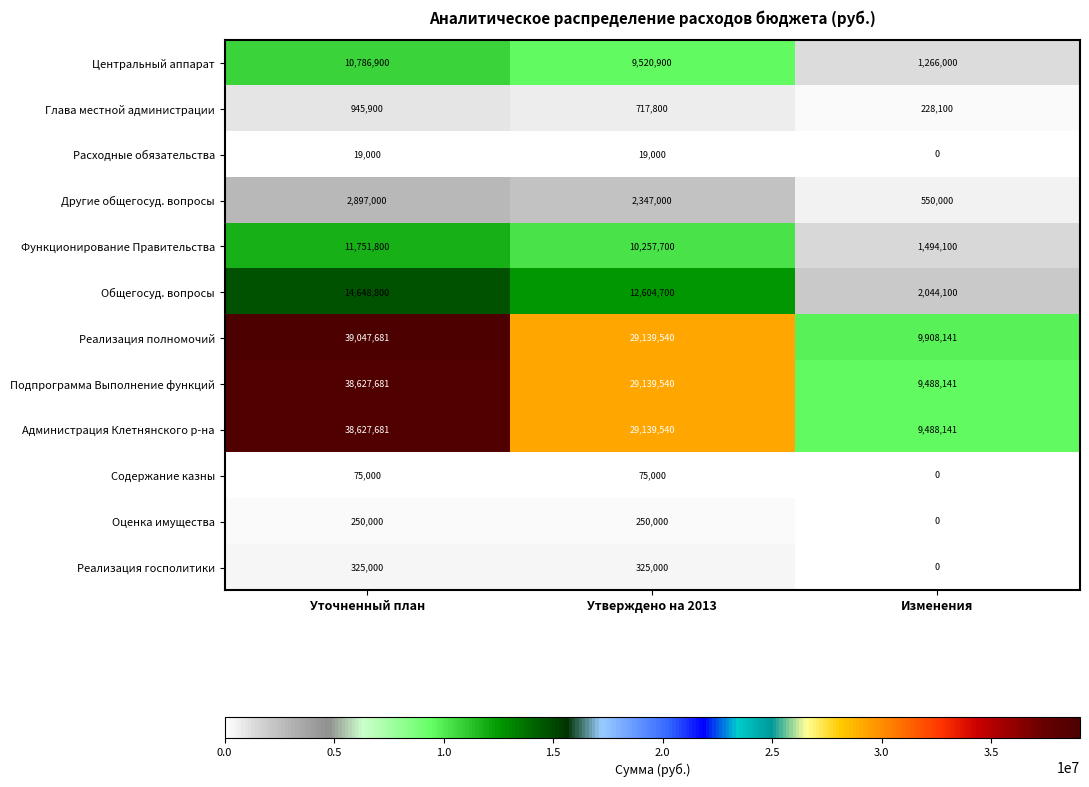

What is the total value across all series at Уточненный план?

158002443